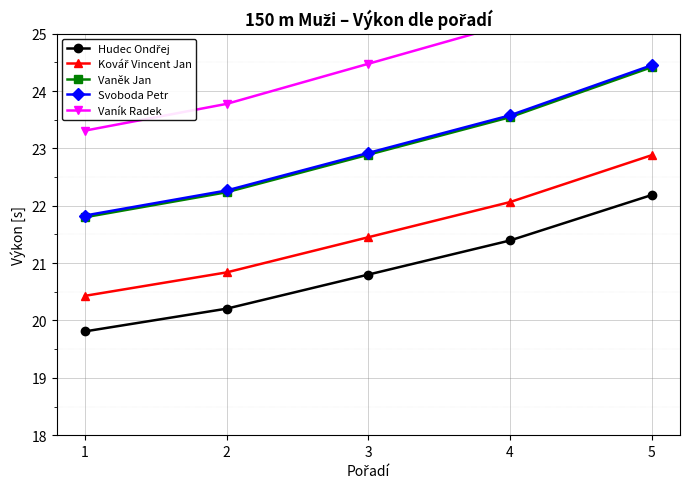

List the series in order of their peak value, highest first.

Vaník Radek, Svoboda Petr, Vaněk Jan, Kovář Vincent Jan, Hudec Ondřej